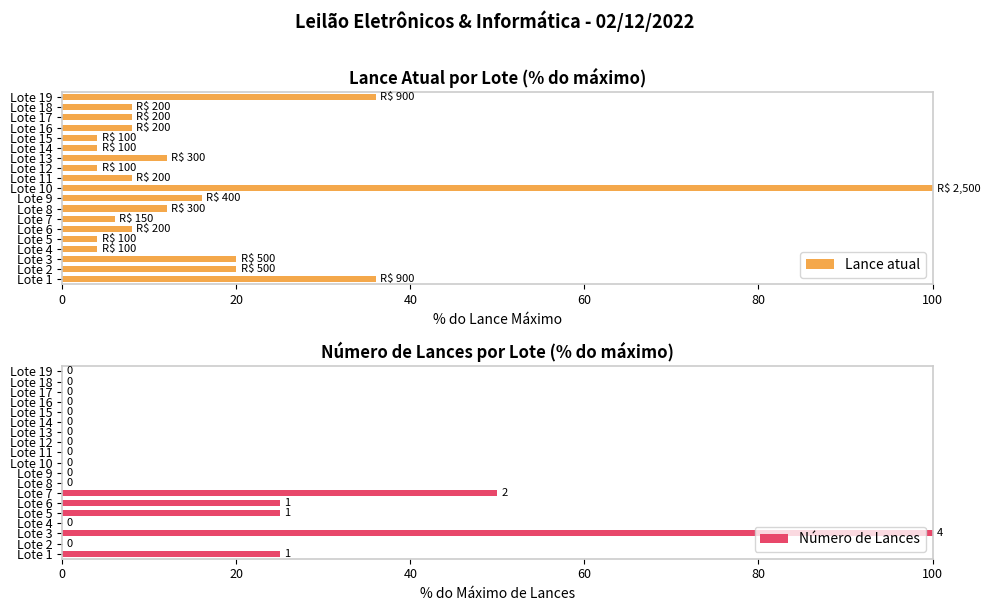

What are all the series names shown in the legend?

Lance atual, Número de Lances